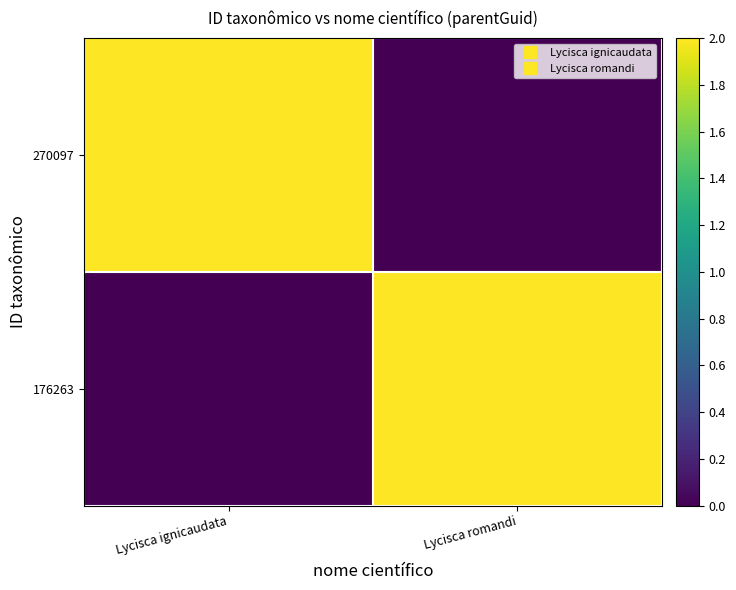

Reading left to right, transcribe all the data shown in this chart.

270097: Lycisca ignicaudata=2	Lycisca romandi=0
176263: Lycisca ignicaudata=0	Lycisca romandi=2